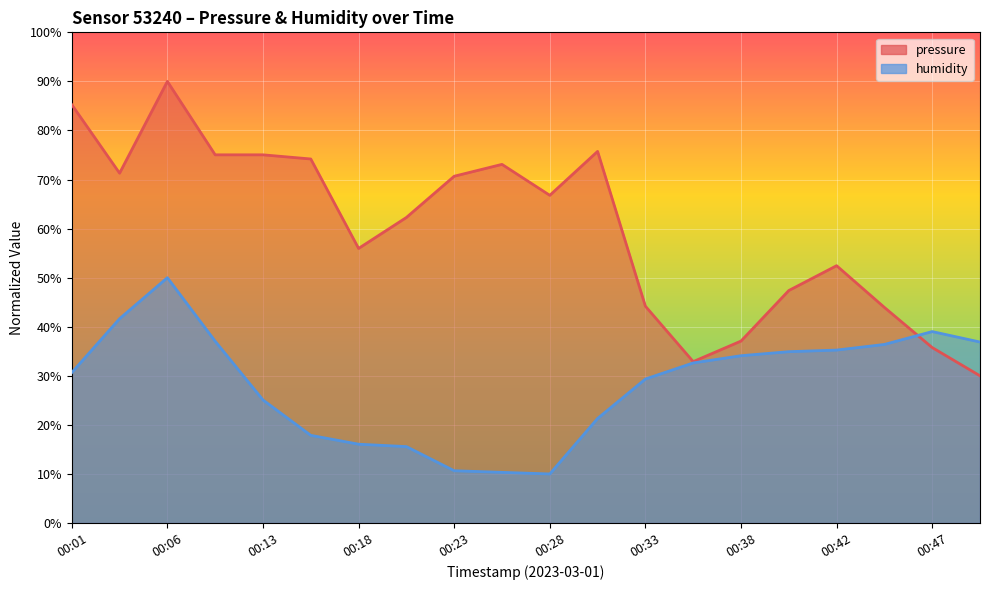

Is the value of pressure at 00:42 greater than the value of humidity at 00:50?

Yes